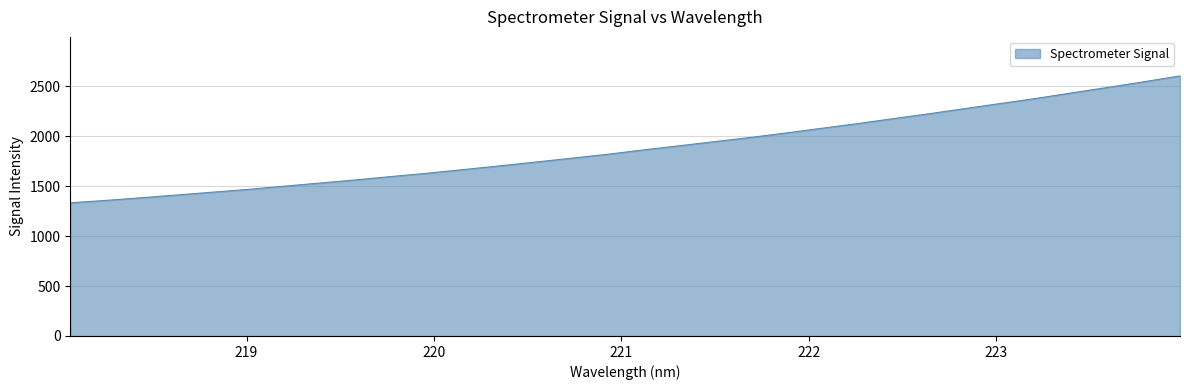

What is the smallest value displayed?

1334.5